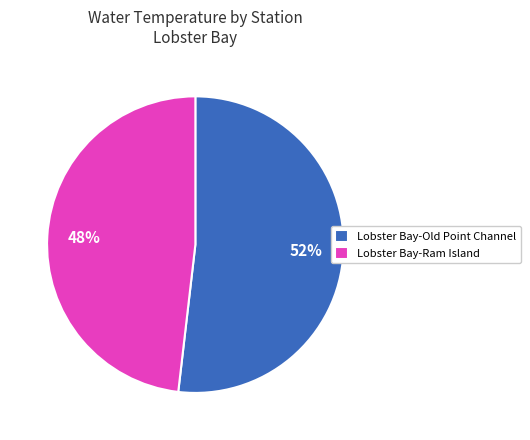

How many segments does this pie chart have?

2